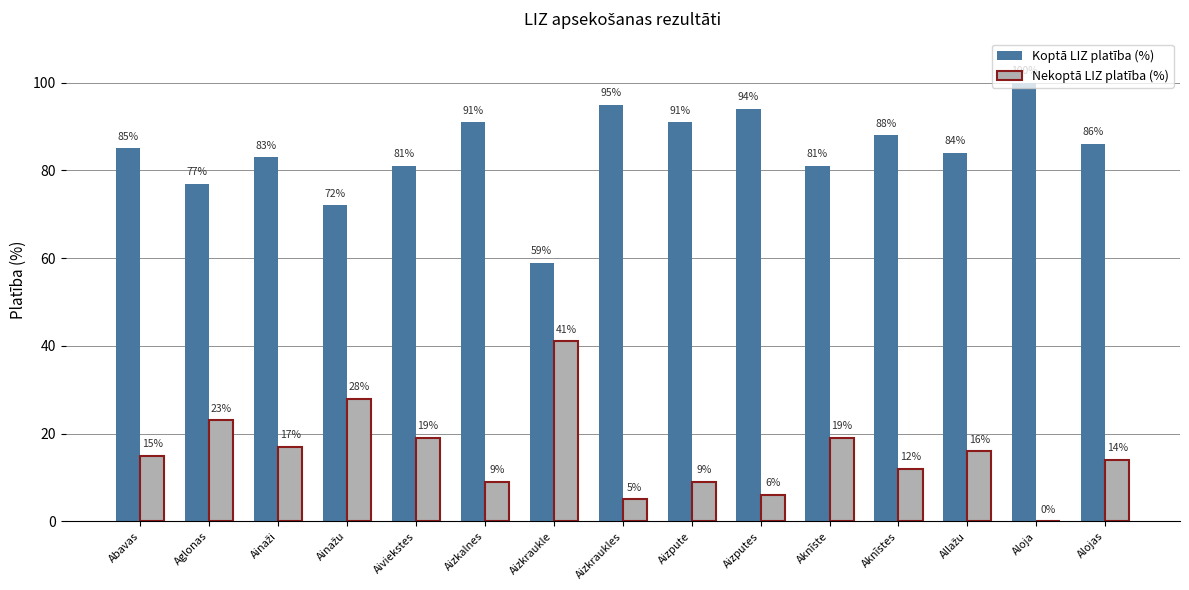

Which category has the highest value in the Nekoptā LIZ platība (%) series?

Aizkraukle